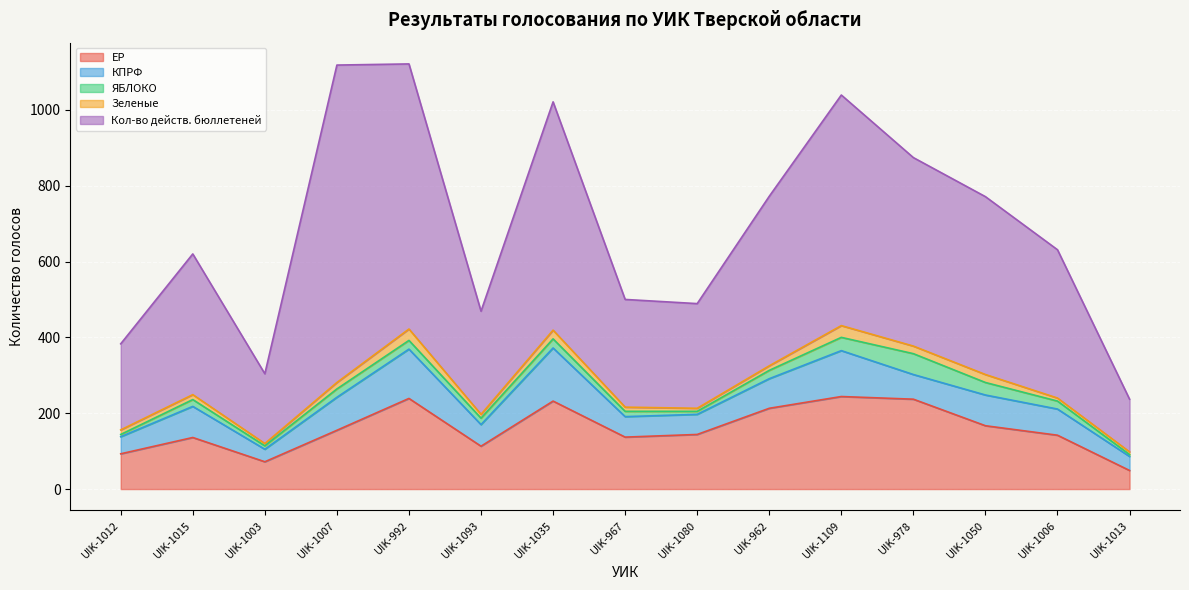

What is the greatest value displayed?

837